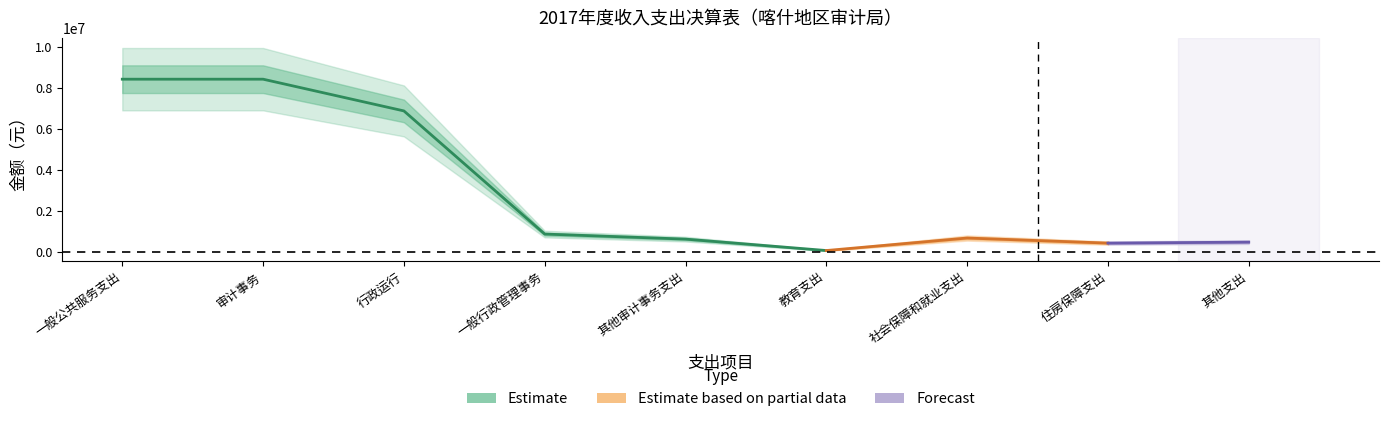

What is the difference between the maximum and minimum values in the 本年支出 series?

8353346.3